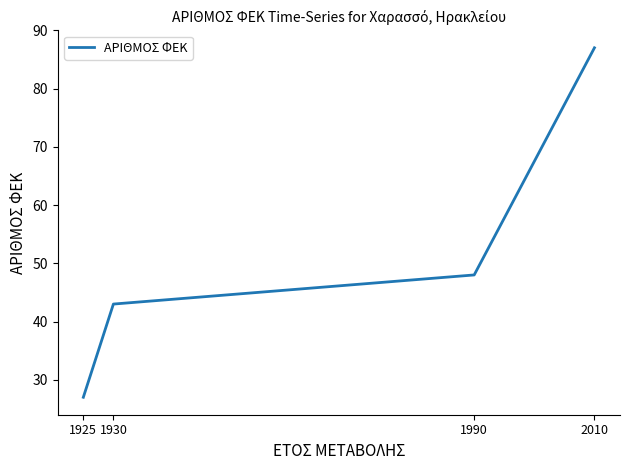

Rank the categories by value from lowest to highest.

1925, 1930, 1990, 2010